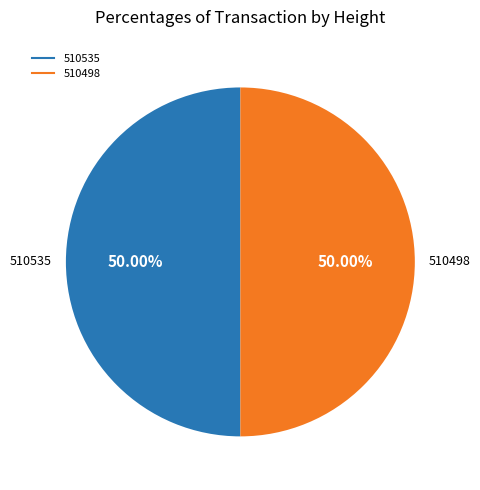

What percentage is the 510498 slice, to the nearest percent?

50%